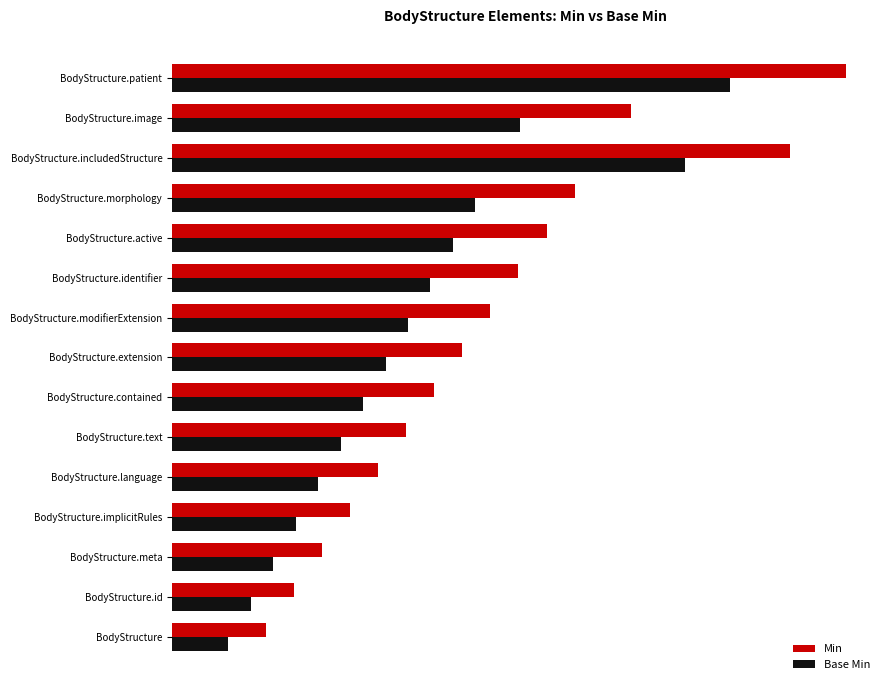

What is the difference between the second highest and minimum values in the Min series?

2.8